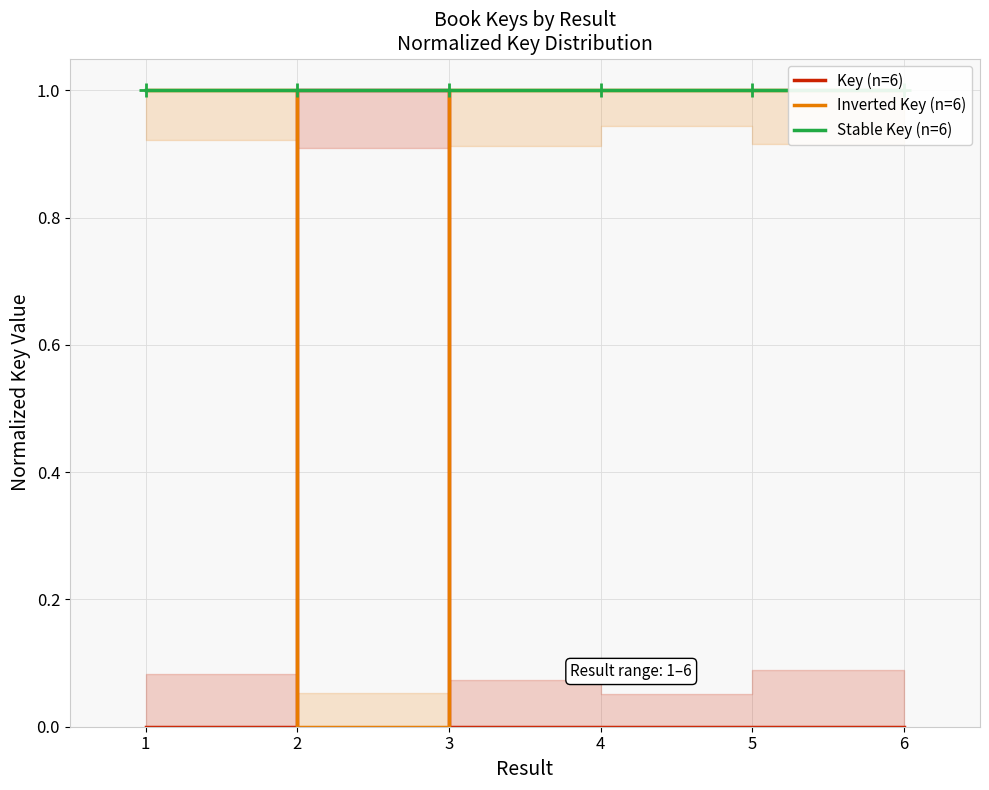

Rank the series at 3 from highest to lowest value.

Stable Key (n=6), Inverted Key (n=6), Key (n=6)